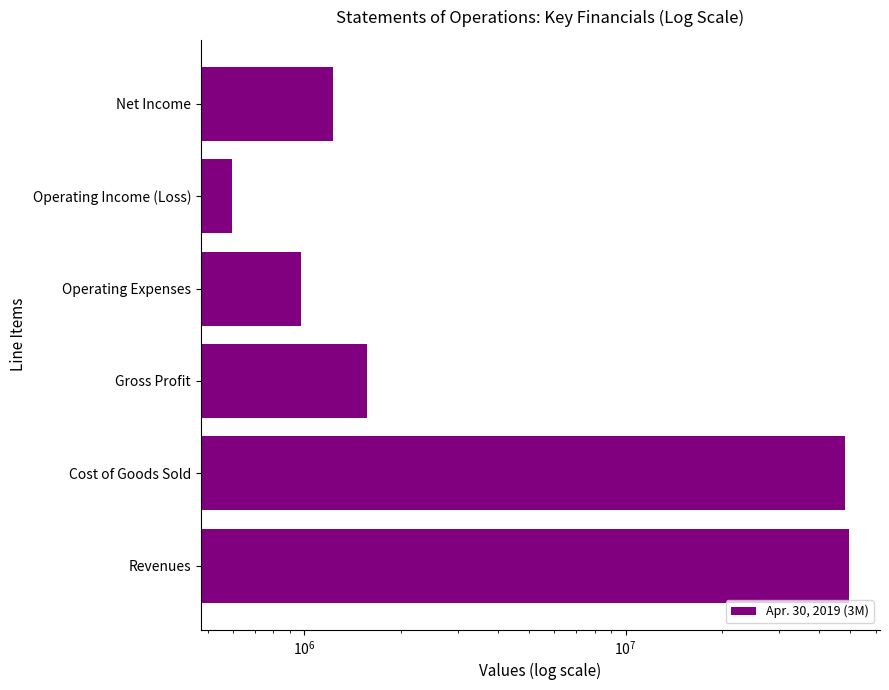

Are the bars grouped side by side (vs. stacked)?

No